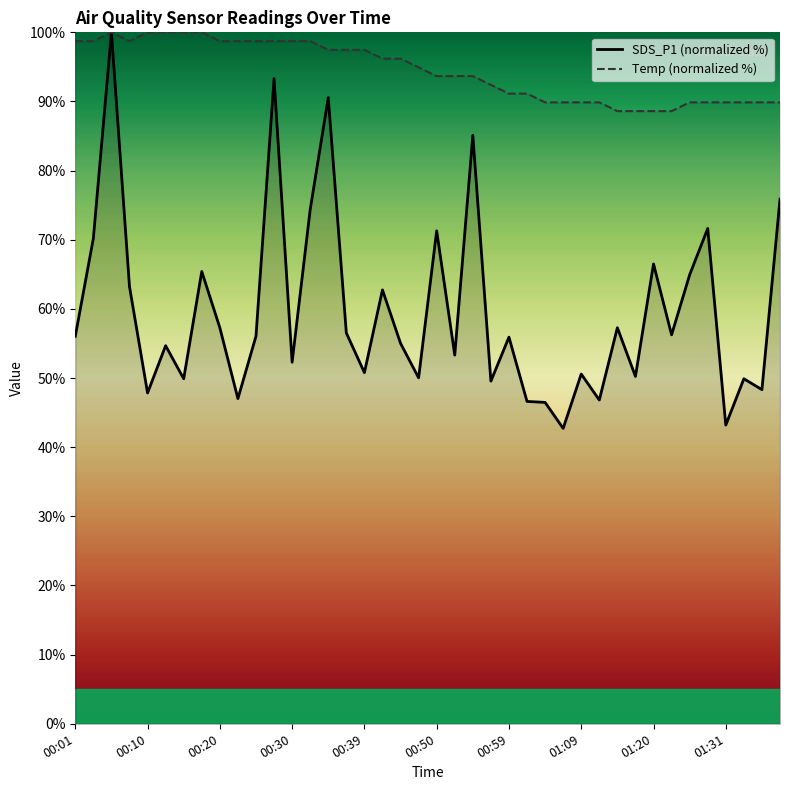

What is the difference between the highest and lowest values at 01:09?

39.3